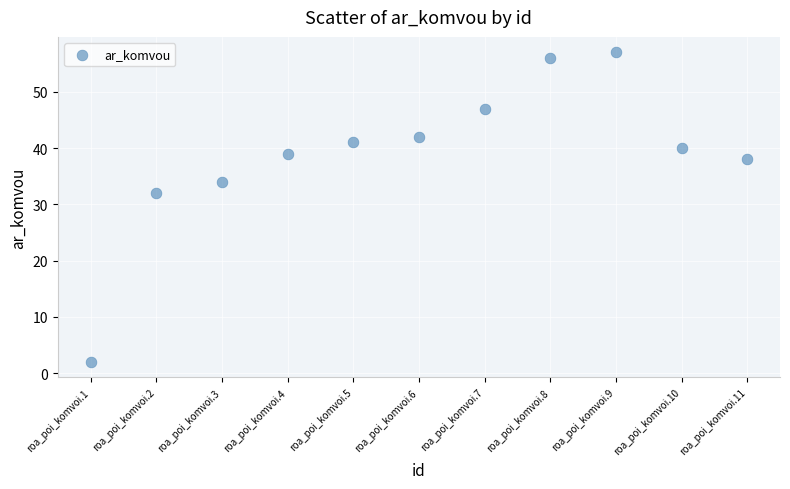

What Y value in the scatter plot is closest to 29?

32